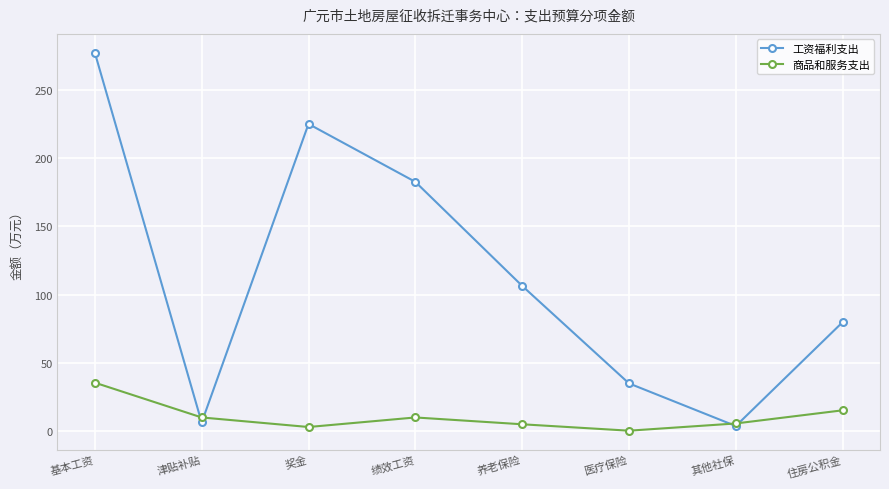

What is the value of the 商品和服务支出 point at the 7th from the left?

5.6